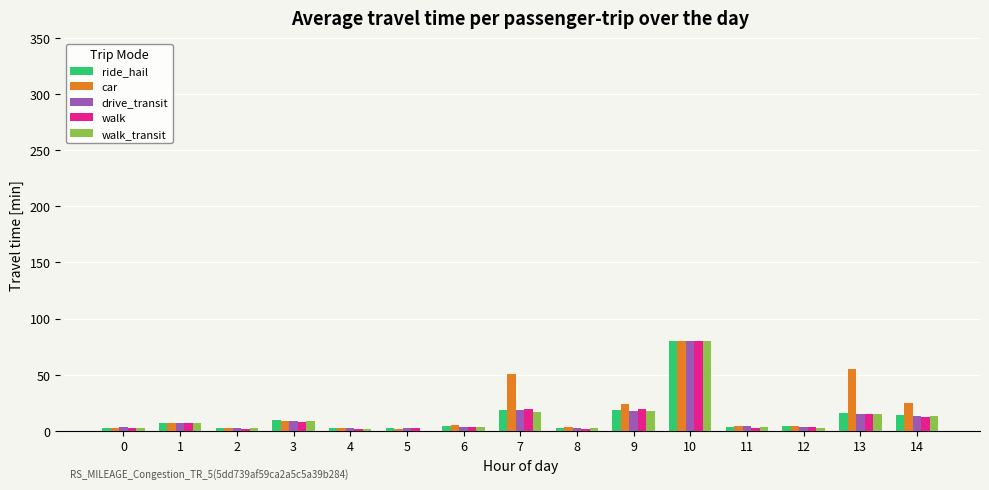

Between 8 and 14, which series saw the biggest shift?

car